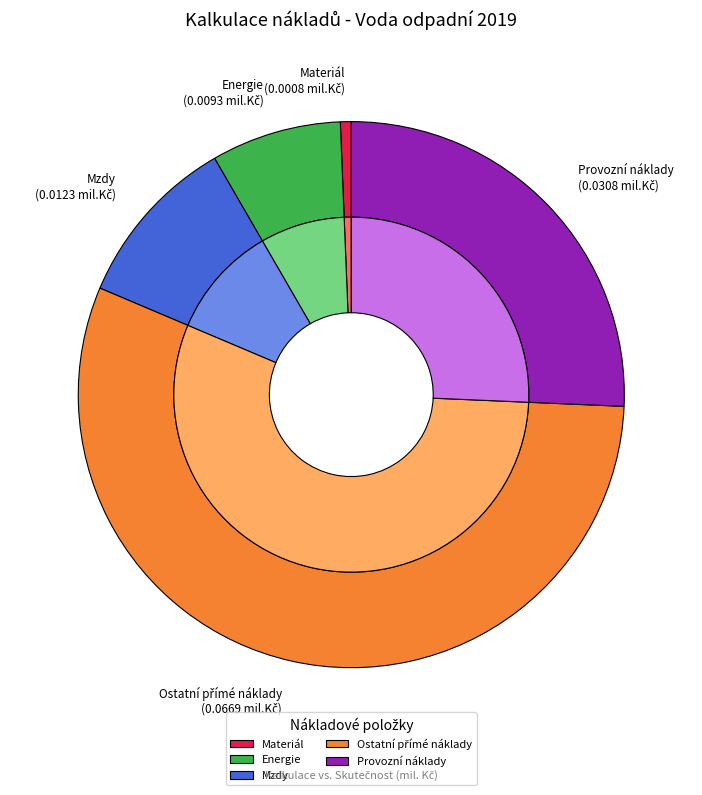

To the nearest percent, what percentage of the pie is Ostatní přímé náklady?

56%